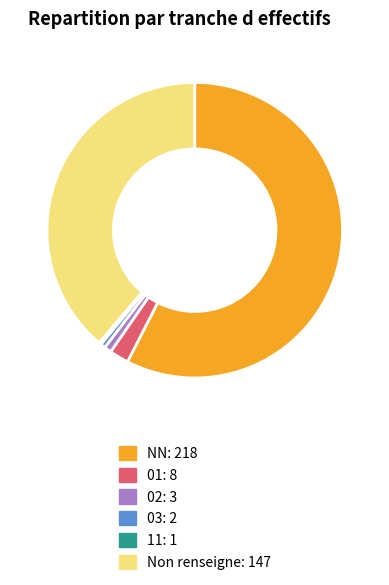

Is there any slice that represents more than half of the pie?

Yes